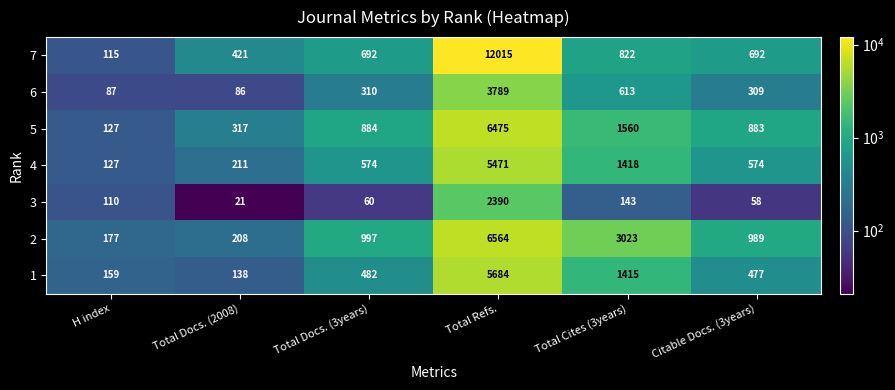

Between H index and Total Docs. (2008), which series saw the biggest shift?

7